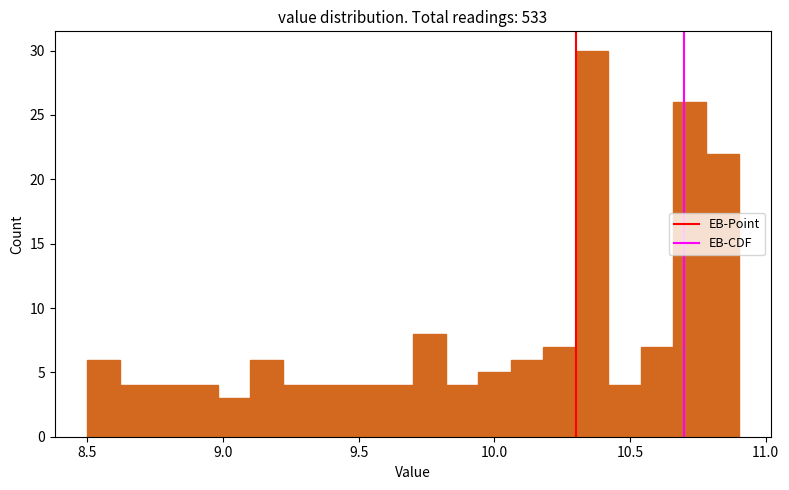

Read against the x-axis, roughly where is the centre of the tallest bar?

10.35